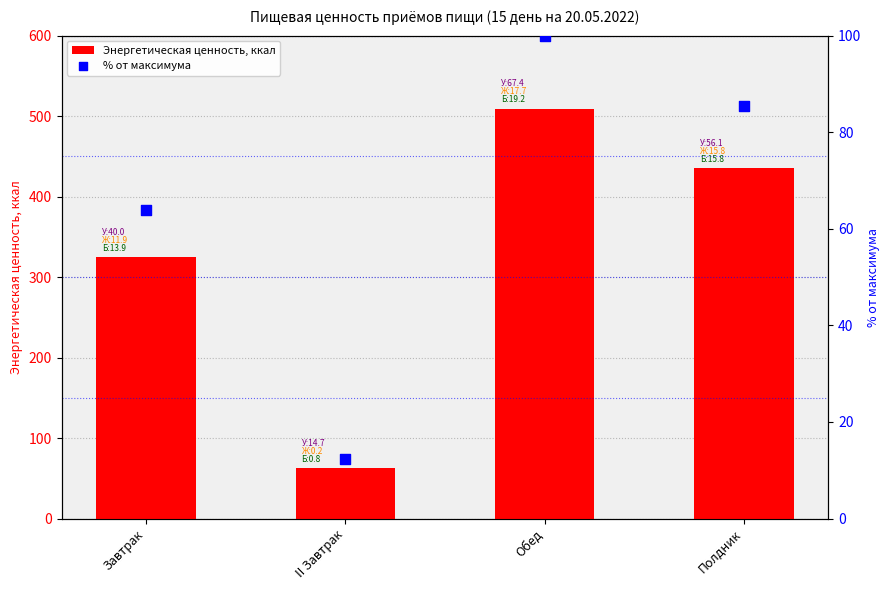

Which series has the largest total across all categories?

Энергетическая ценность, ккал